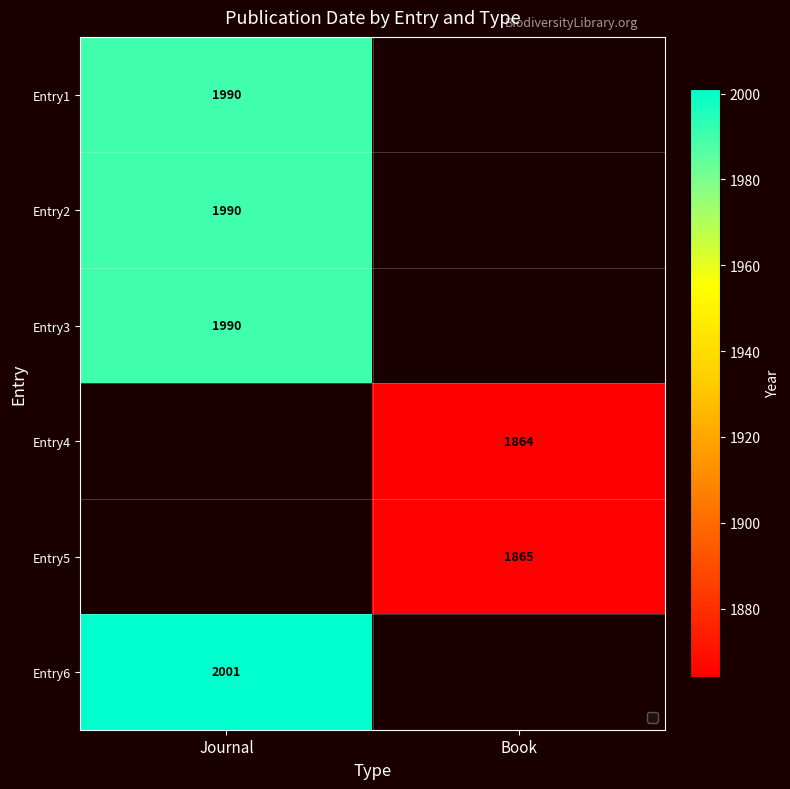

The Entry2 series shows 1990 at Journal. True or false?

True